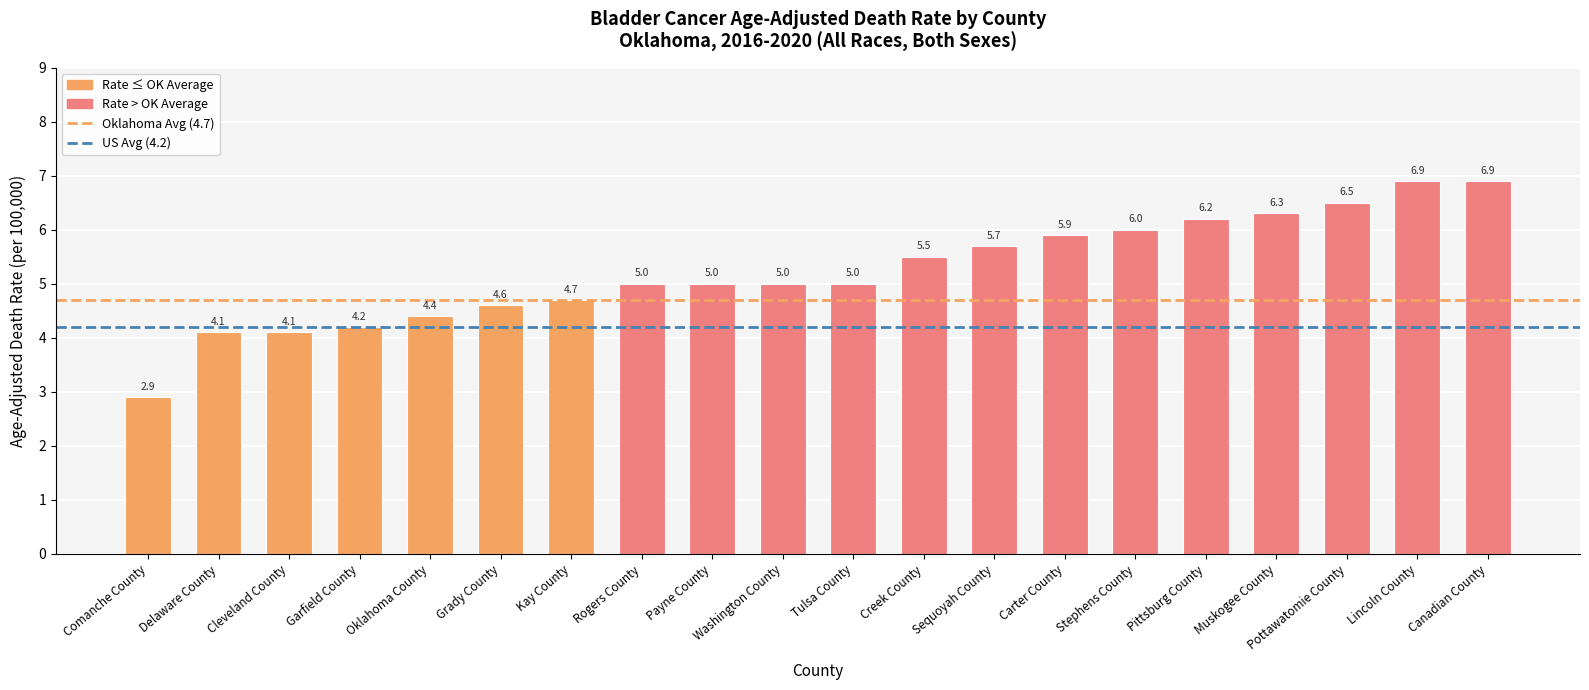

Does the chart contain stacked bars?

No